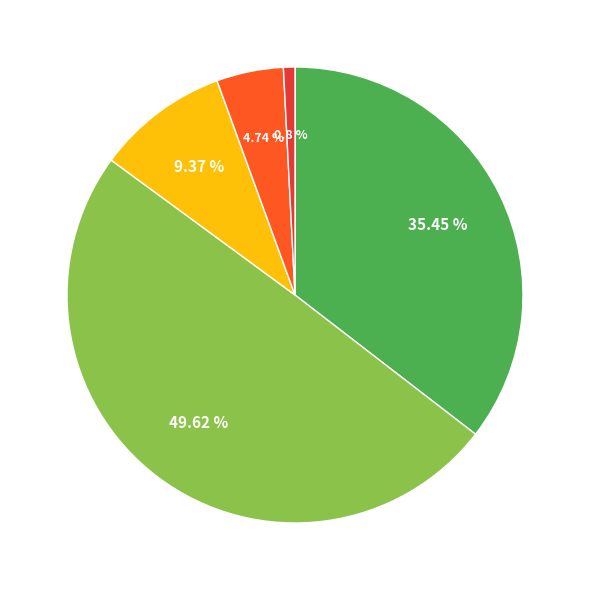

Does any single category account for the majority?

No